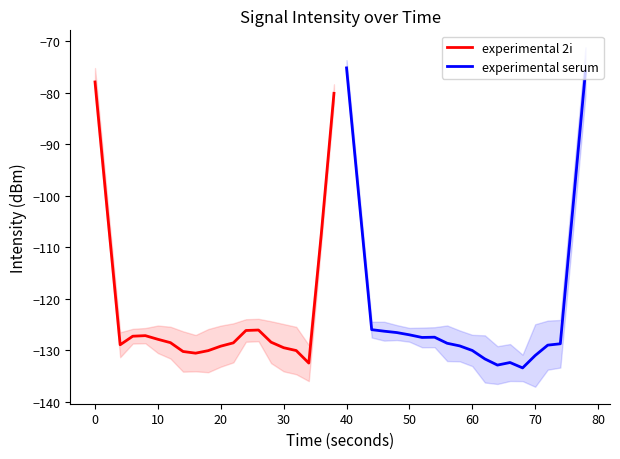

How many interior local valleys does the experimental serum series have?

3